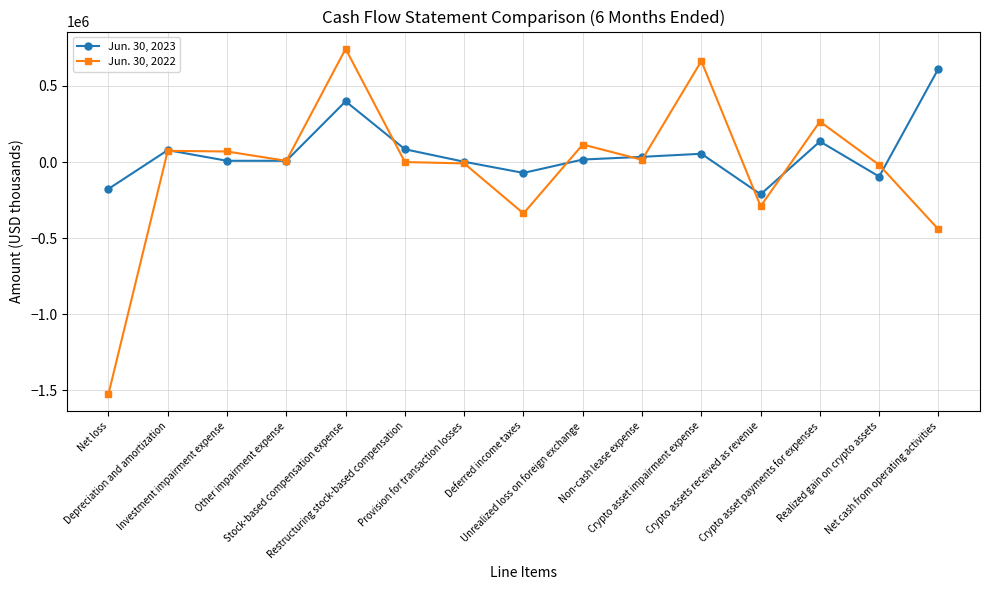

True or false: Jun. 30, 2023 has more than 2 interior local peaks.

True